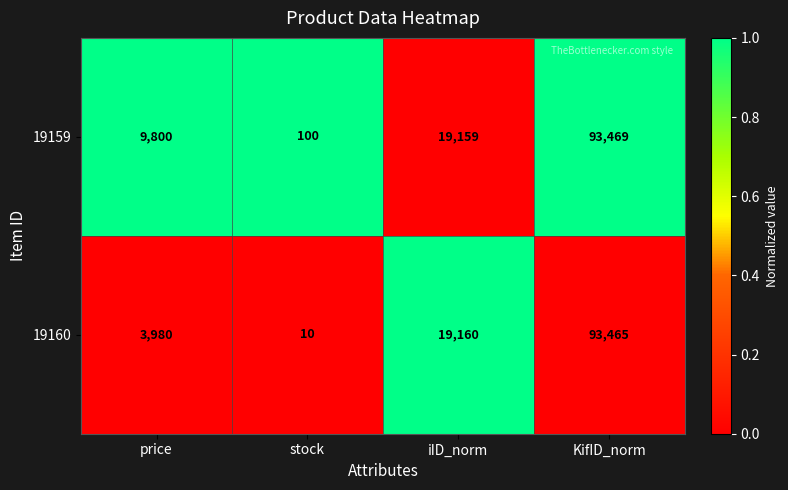

Reading left to right, extract all data points from this chart.

19159: price=9800	stock=100	iID_norm=19159	KifID_norm=93469
19160: price=3980	stock=10	iID_norm=19160	KifID_norm=93465